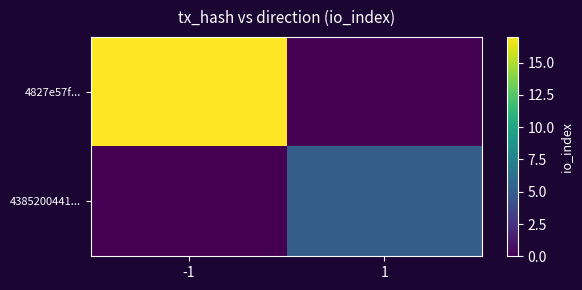

What is the difference between the highest and lowest values at 1?

5